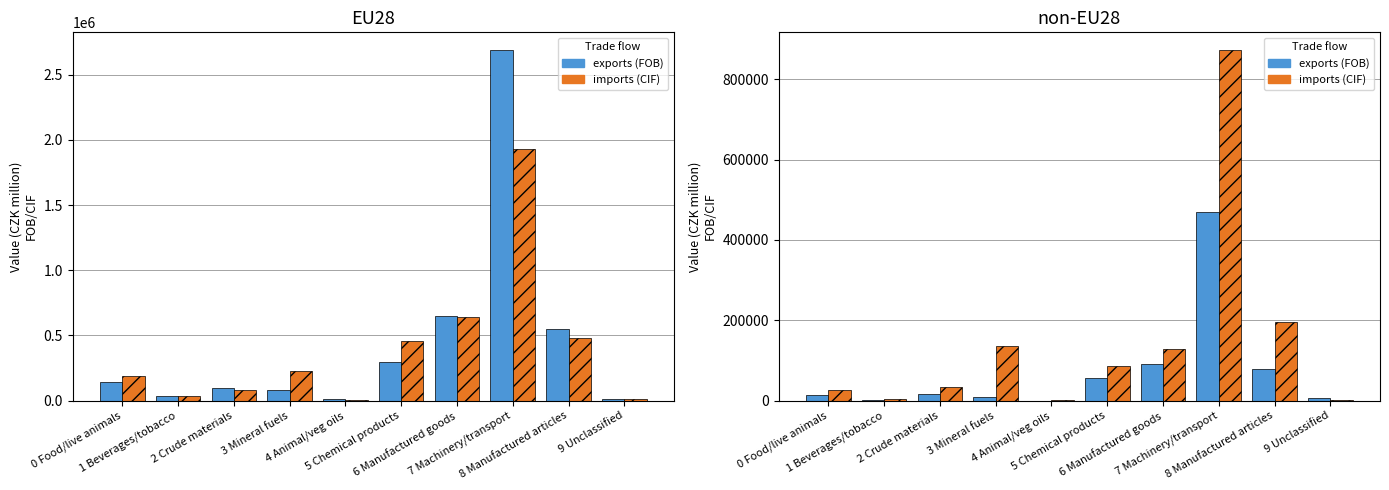

What is the label of the 10th bar from the right?

0 Food/live animals